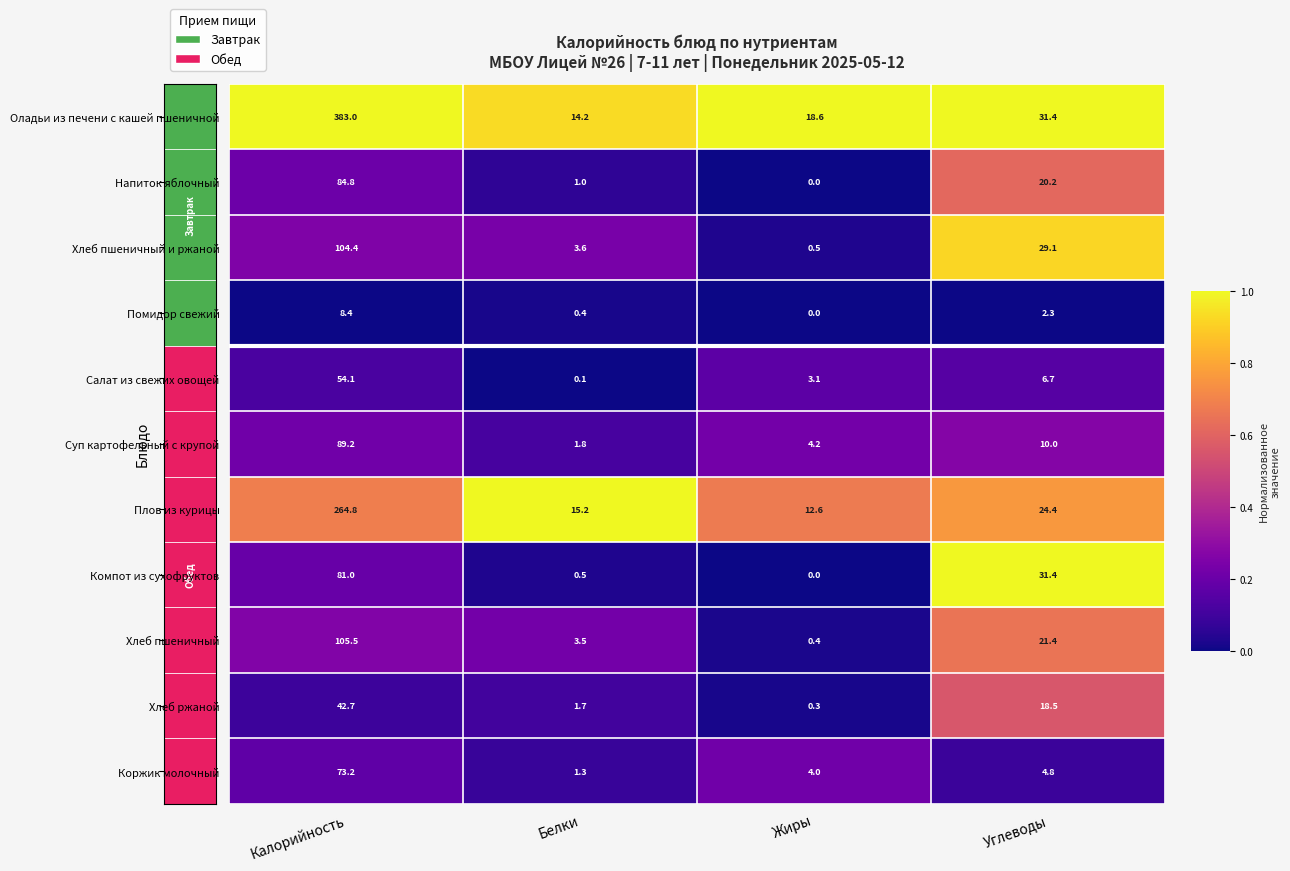

How many distinct data groups are displayed?

11